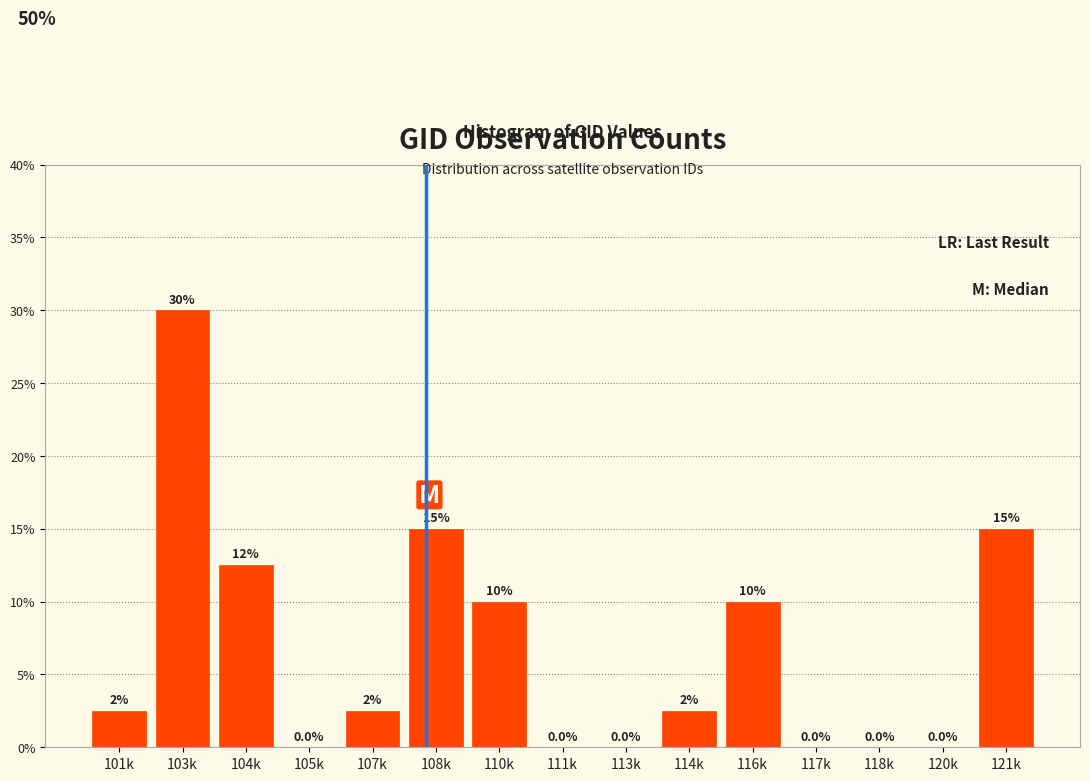

Reading left to right, list all the values displayed in this chart.

101k=2.5	103k=30.0	104k=12.5	105k=0.0	107k=2.5	108k=15.0	110k=10.0	111k=0.0	113k=0.0	114k=2.5	116k=10.0	117k=0.0	118k=0.0	120k=0.0	121k=15.0